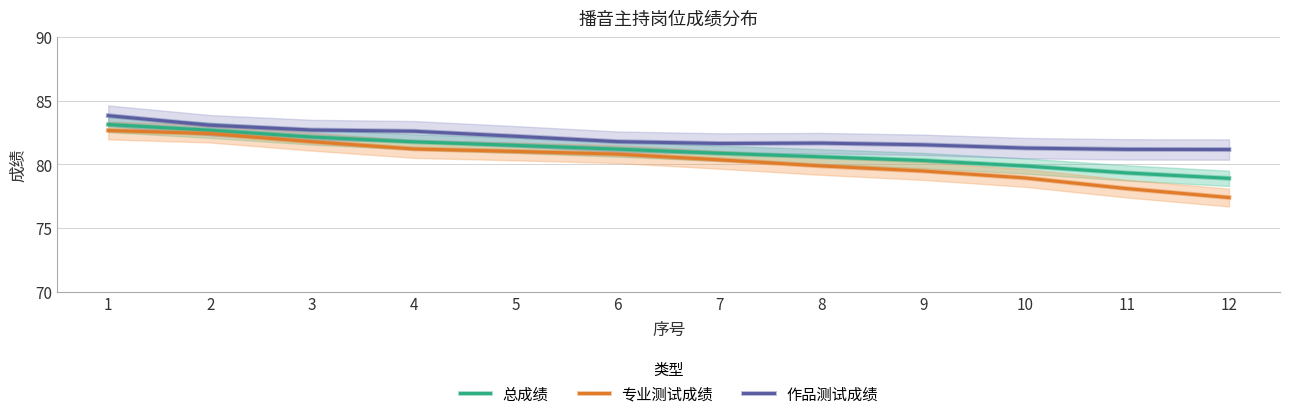

Reading right to left, extract all data points from this chart.

总成绩: 78.9	79.3	79.9	80.3	80.6	80.9	81.2	81.5	81.8	82.1	82.7	83.1
专业测试成绩: 77.4	78.1	78.9	79.5	79.9	80.4	80.8	81.0	81.2	81.8	82.4	82.7
作品测试成绩: 81.2	81.2	81.3	81.5	81.7	81.6	81.8	82.2	82.6	82.7	83.1	83.8